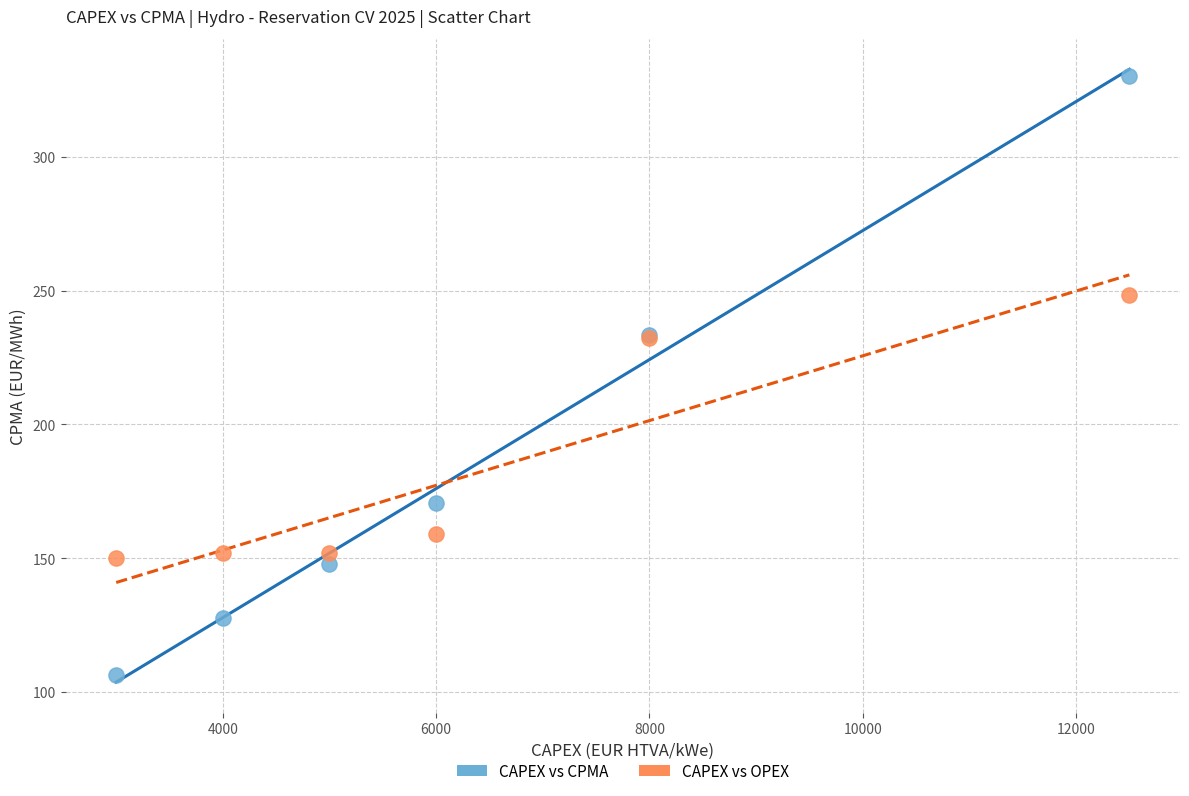

What are all the series names shown in the legend?

CAPEX vs CPMA, CAPEX vs OPEX